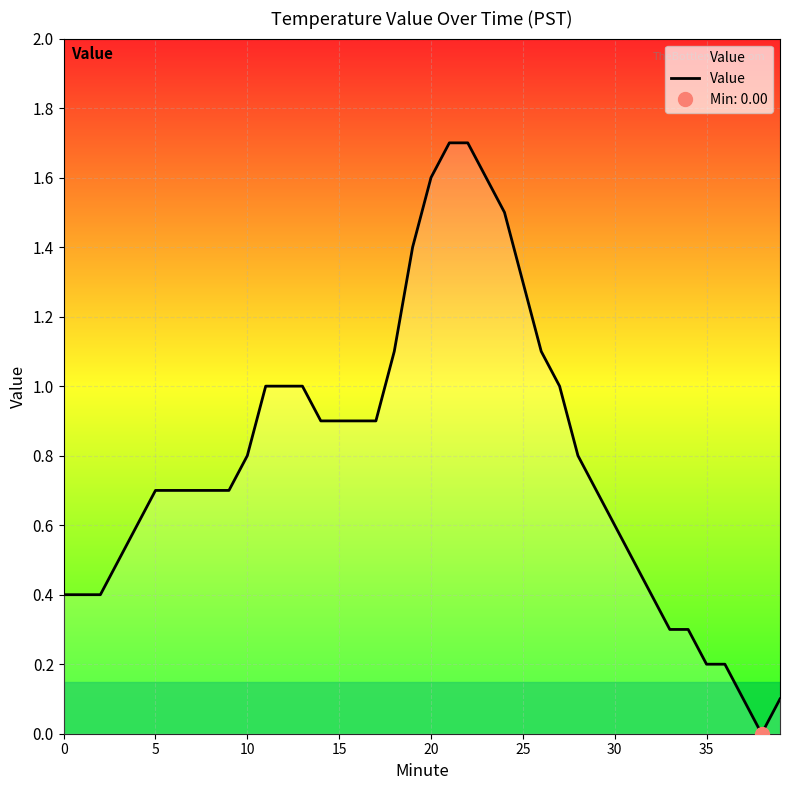

Between 12 and 28, which is larger?

12